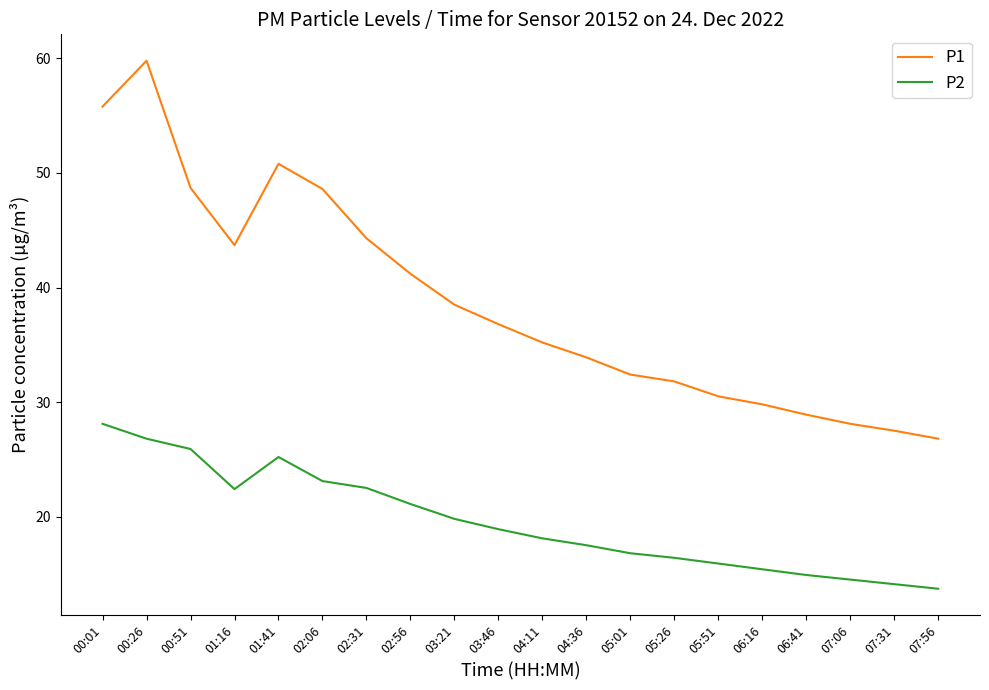

Which series has the widest spread of values?

P1